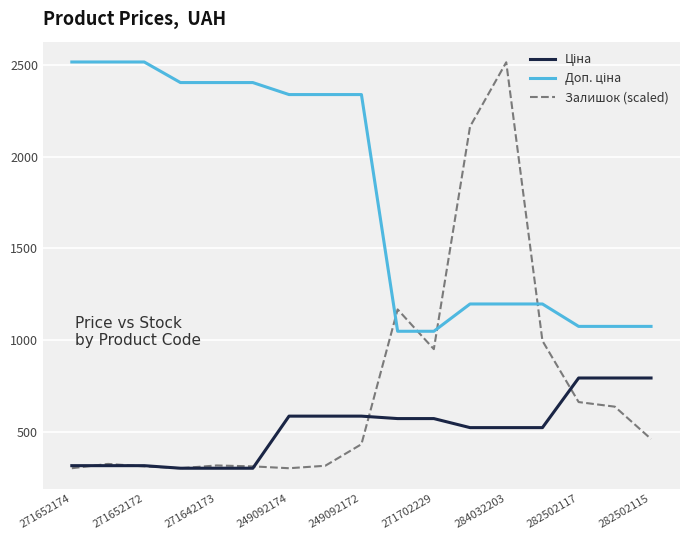

What is the maximum value shown in the chart?

2517.5